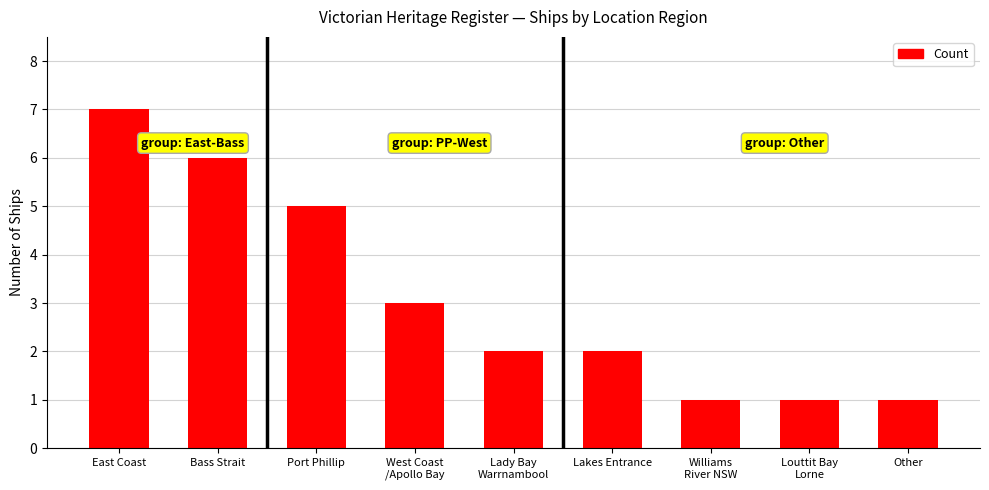

Does the chart contain any negative values?

No